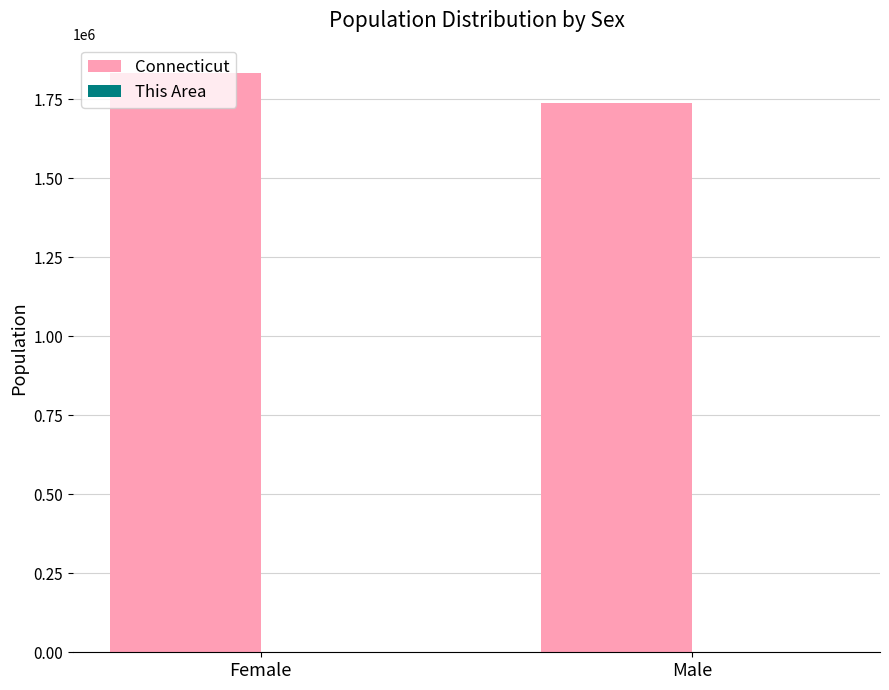

Which category has the highest value in the Connecticut series?

Female